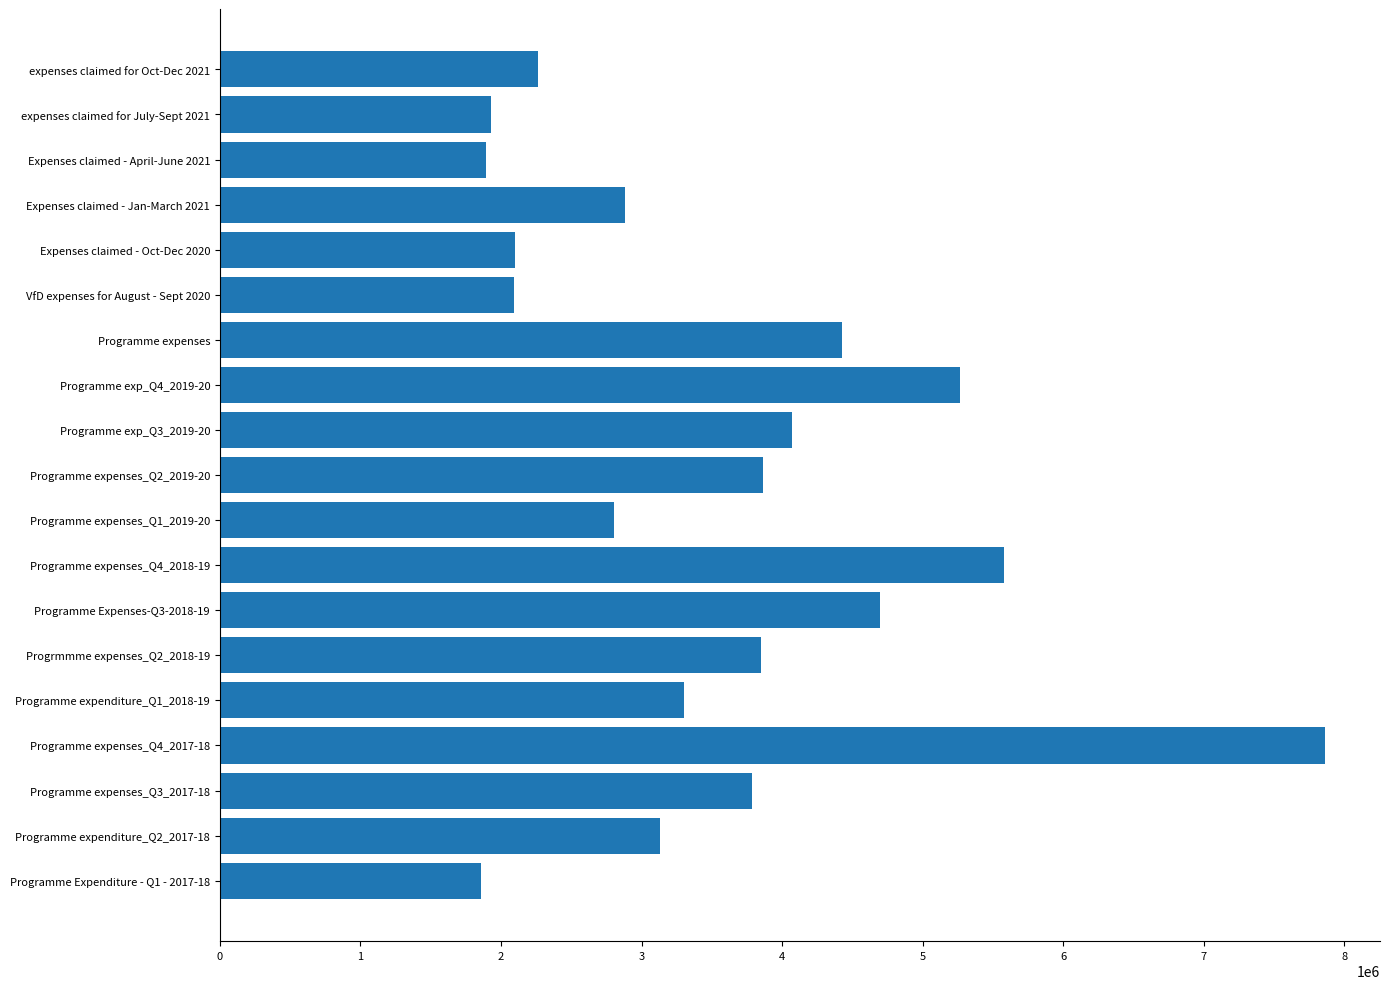

Is it true that the value at Programme expenditure_Q1_2018-19 is 3301390.0?

True